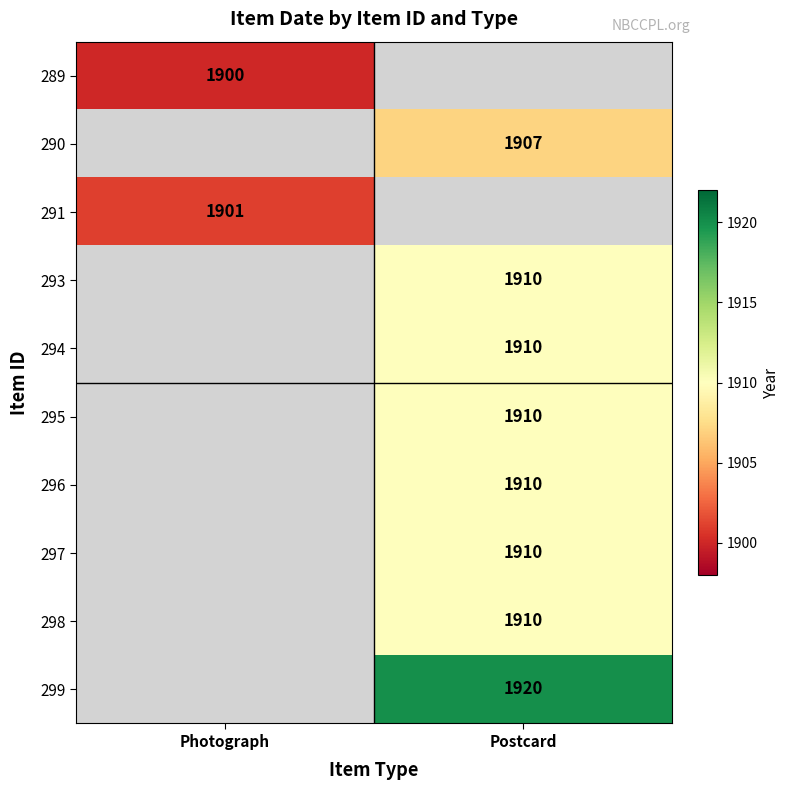

True or false: 291 has a value of 1901 at Photograph.

True